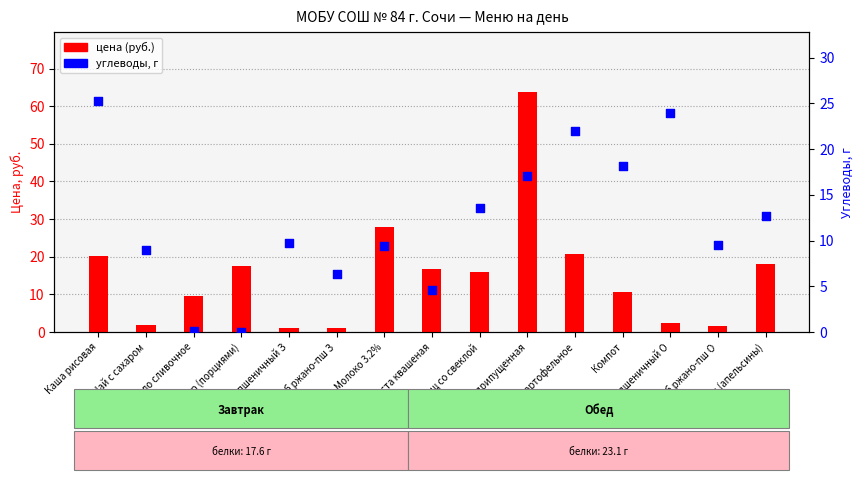

What is the total value across all series at Капуста квашеная?

21.4